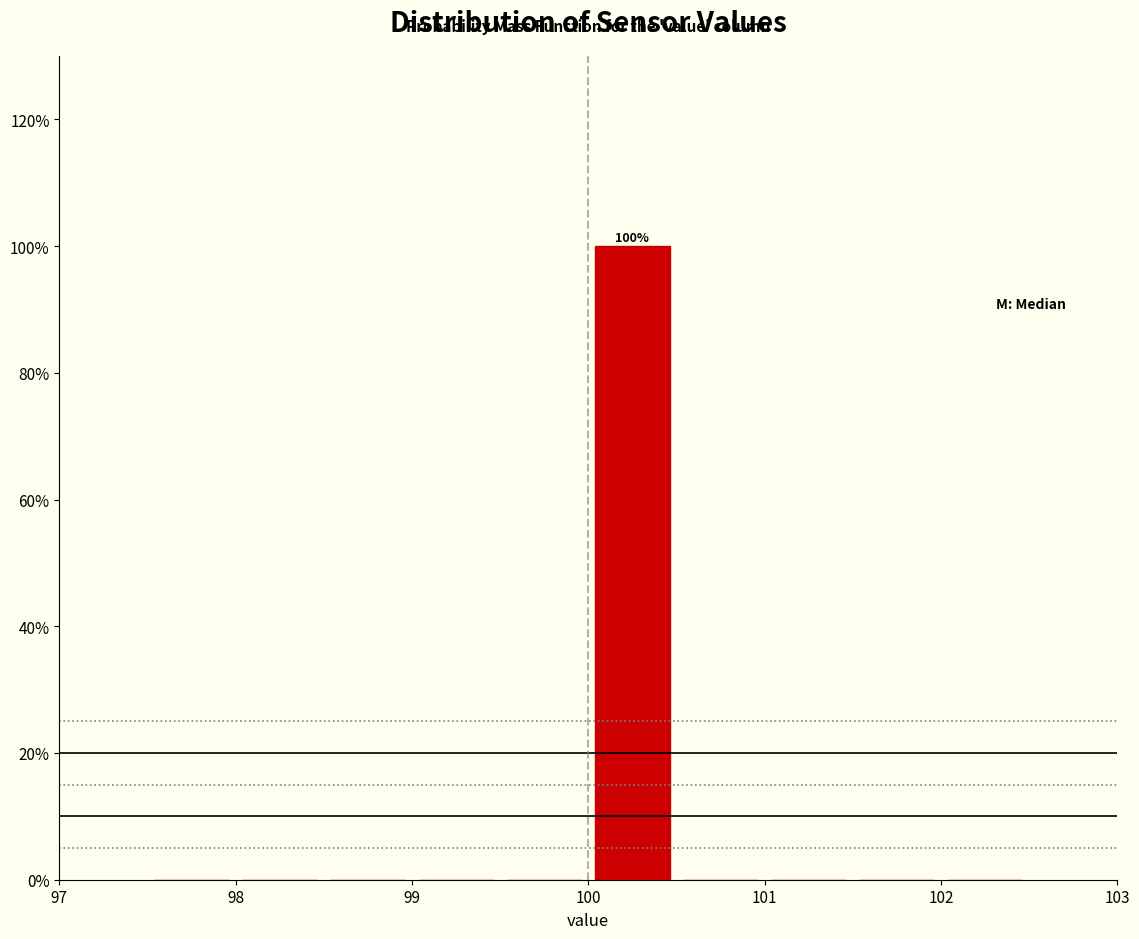

Which range on the x-axis has the tallest bar?

100.0 to 100.5